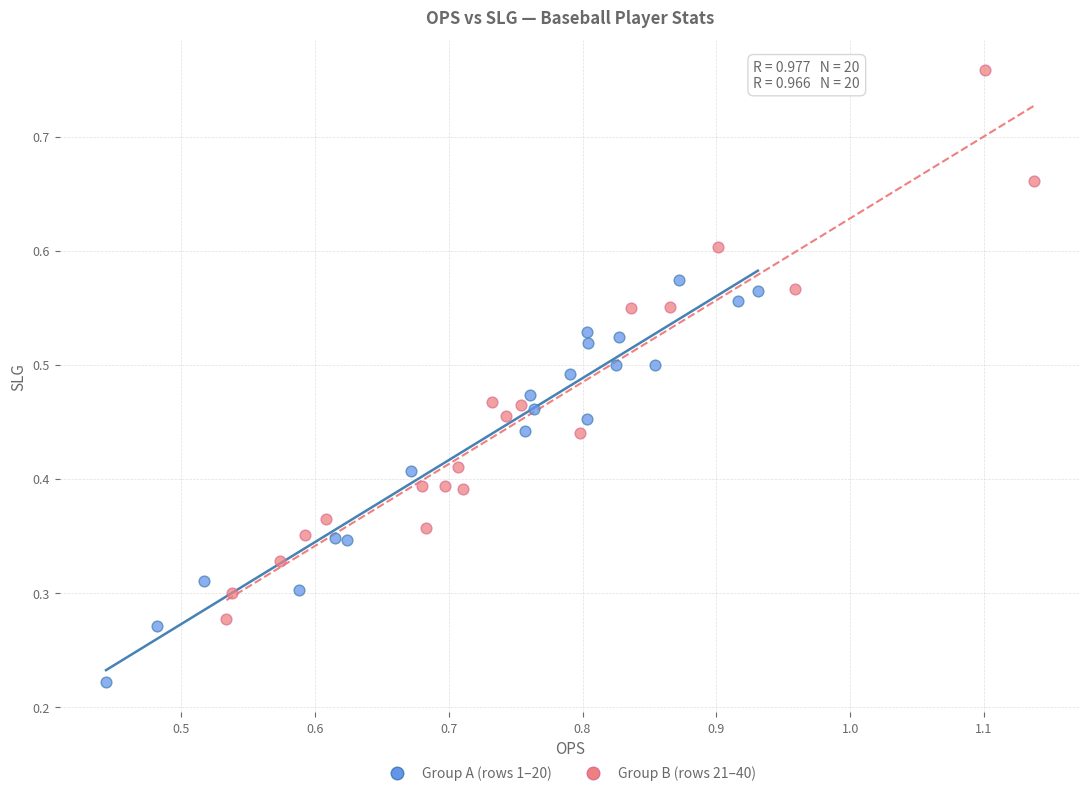

Which series has the largest Y range (max minus min)?

Group B (rows 21–40)